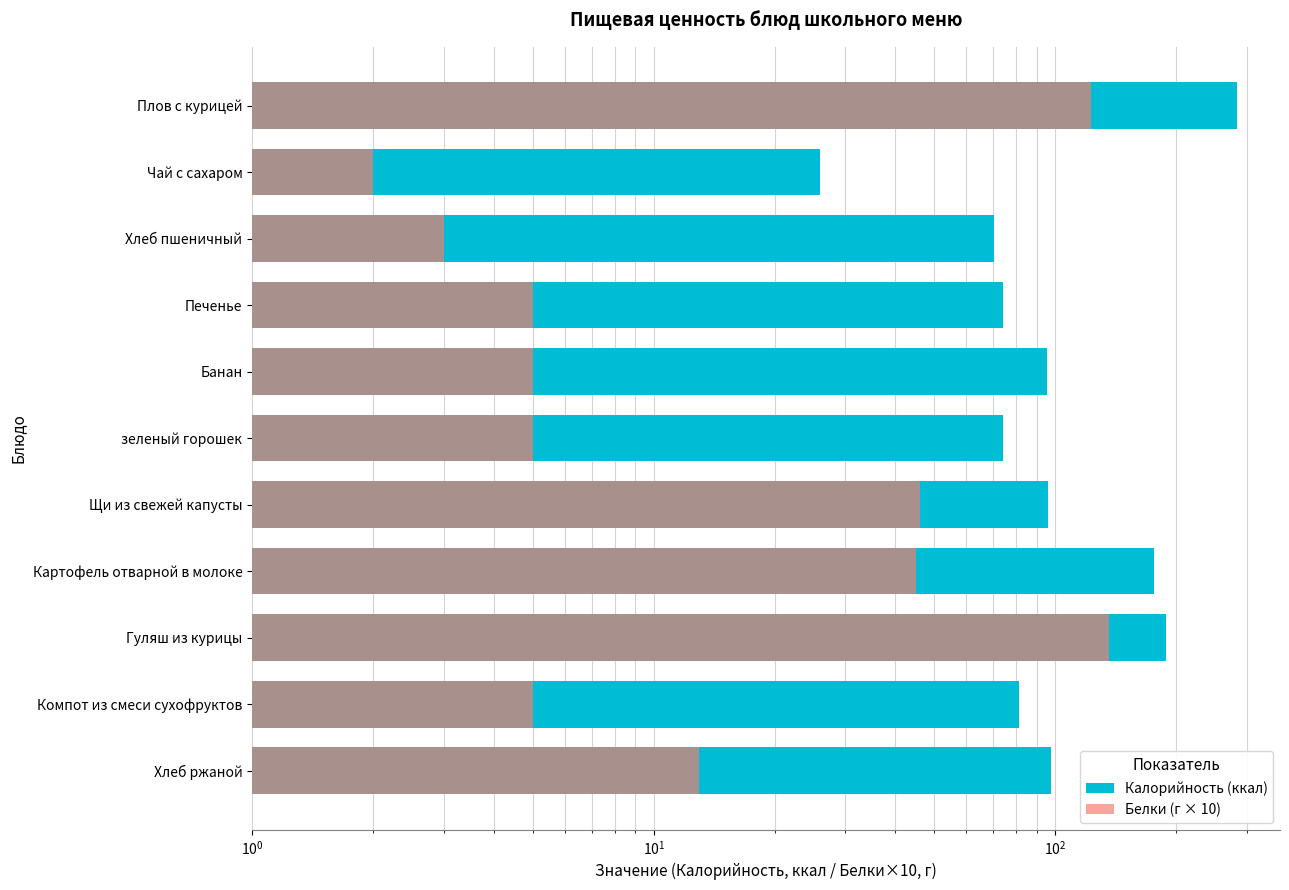

The Калорийность (ккал) series shows 81.0 at Компот из смеси сухофруктов. True or false?

True